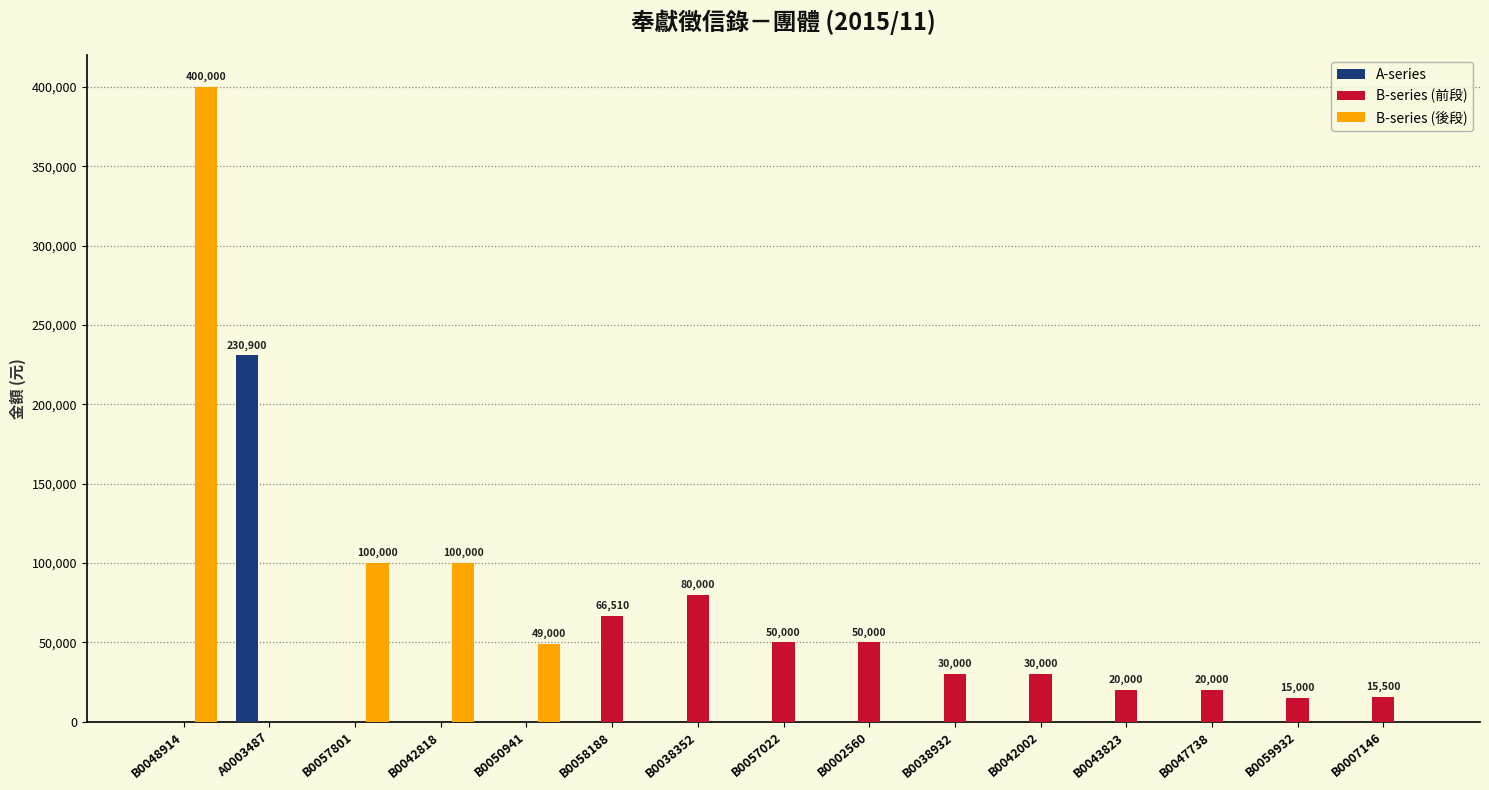

Which series has the largest range (max minus min)?

B-series (後段)